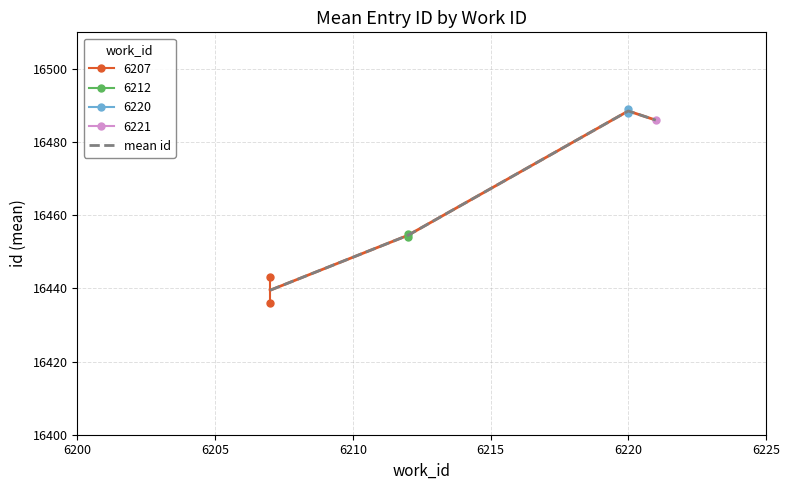

How many interior local peaks does the mean id series have?

1